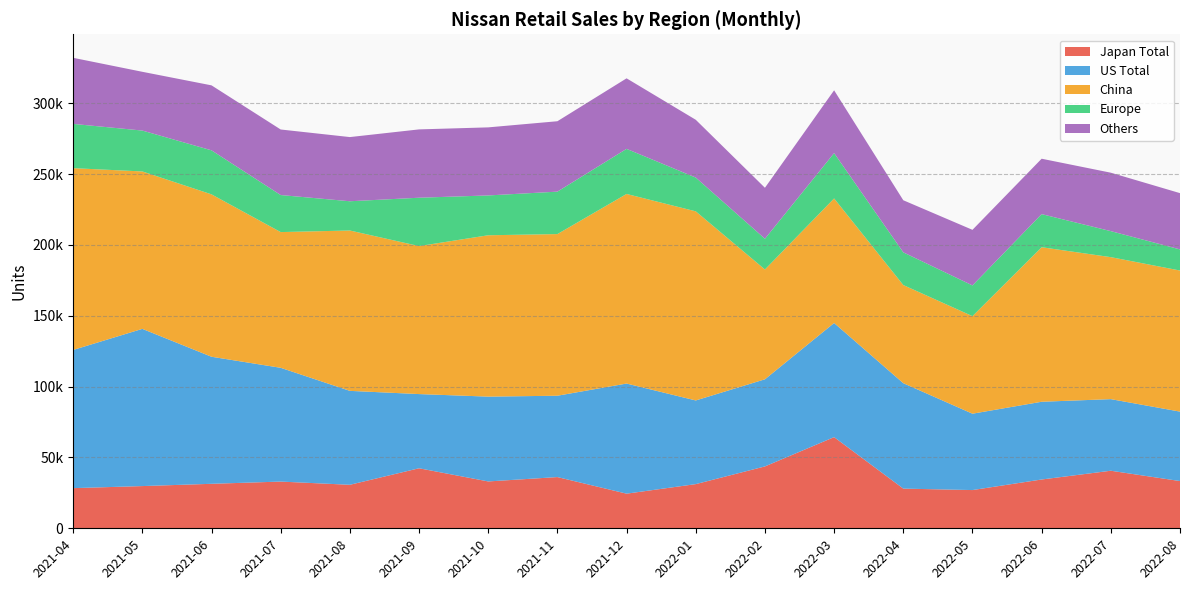

Reading right to left, what are all the values shown in this chart?

Japan Total: 2022-08=33332	2022-07=40623	2022-06=34437	2022-05=26979	2022-04=28003	2022-03=64341	2022-02=43666	2022-01=31179	2021-12=24443	2021-11=36151	2021-10=33068	2021-09=42360	2021-08=30702	2021-07=32969	2021-06=31397	2021-05=29796	2021-04=28339
US Total: 2022-08=49013	2022-07=50532	2022-06=54869	2022-05=53899	2022-04=74402	2022-03=80547	2022-02=61489	2022-01=59045	2021-12=77714	2021-11=57410	2021-10=59859	2021-09=52367	2021-08=66291	2021-07=80297	2021-06=89674	2021-05=110947	2021-04=97527
China: 2022-08=99570	2022-07=100203	2022-06=109051	2022-05=68844	2022-04=69262	2022-03=87902	2022-02=77494	2022-01=133467	2021-12=133803	2021-11=114073	2021-10=113876	2021-09=104443	2021-08=113166	2021-07=95783	2021-06=114605	2021-05=111096	2021-04=128297
Europe: 2022-08=14907	2022-07=18359	2022-06=23367	2022-05=21687	2022-04=23091	2022-03=32011	2022-02=21689	2022-01=23844	2021-12=31825	2021-11=29958	2021-10=28110	2021-09=34132	2021-08=20653	2021-07=26148	2021-06=31077	2021-05=28861	2021-04=31241
Others: 2022-08=39710	2022-07=41242	2022-06=39097	2022-05=39228	2022-04=36759	2022-03=44306	2022-02=35979	2022-01=40776	2021-12=49772	2021-11=49688	2021-10=48035	2021-09=48214	2021-08=45286	2021-07=46252	2021-06=45849	2021-05=41469	2021-04=46636